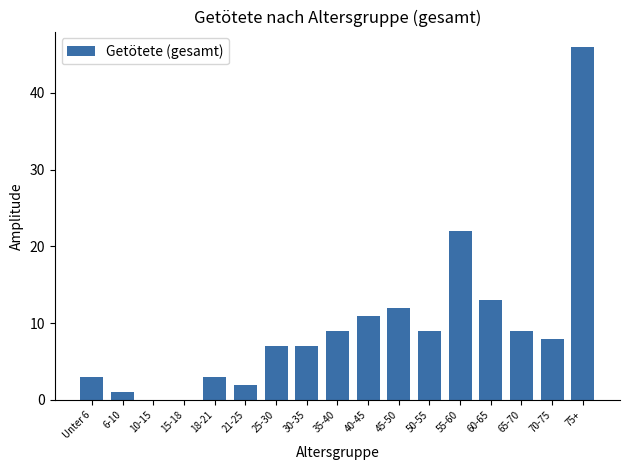

What is the sum of all values?

162